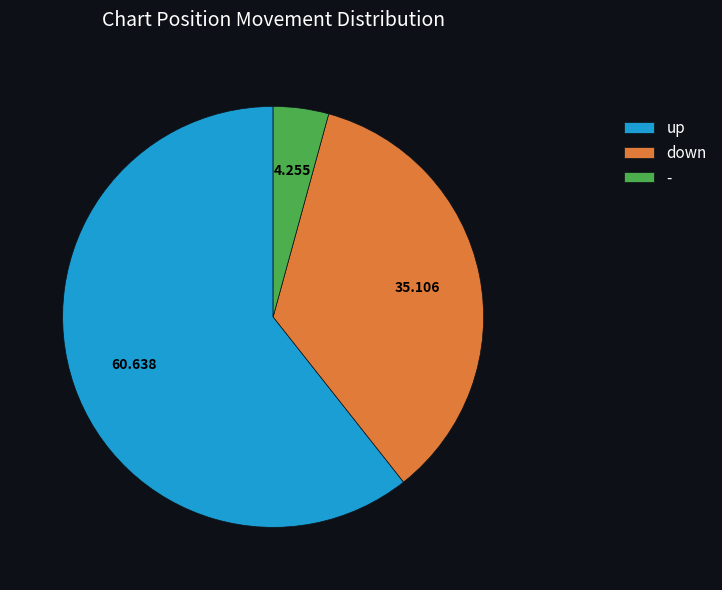

Which category accounts for the majority?

up